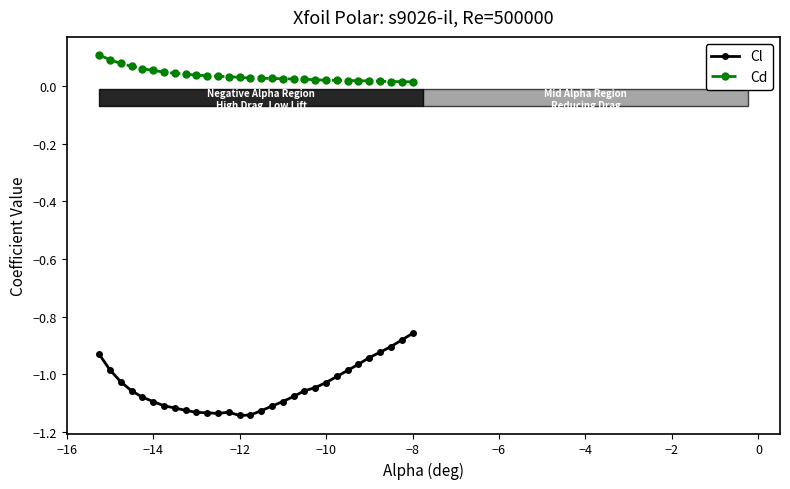

Which series has the largest total across all categories?

Cd